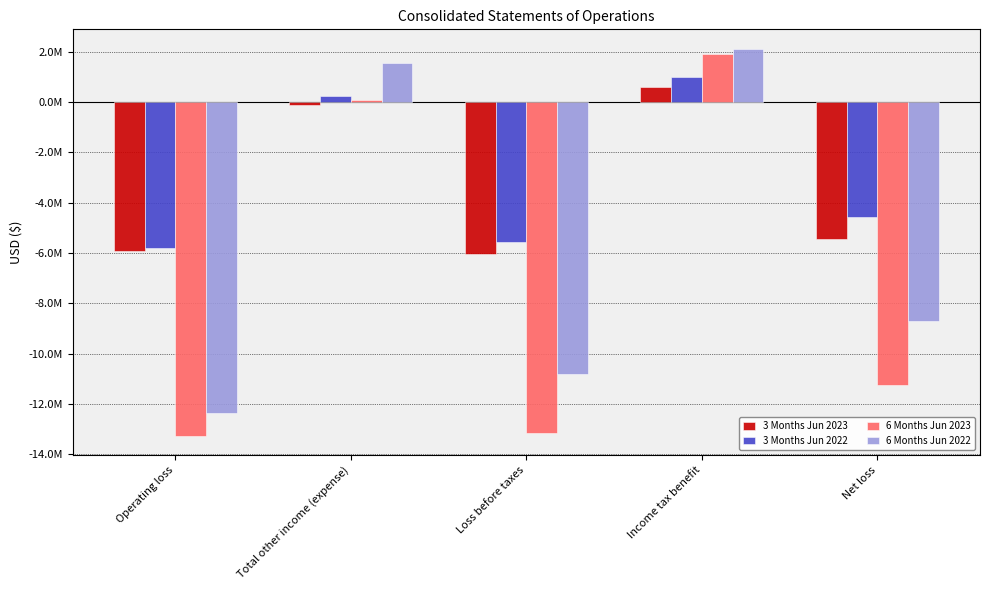

At which label does 3 Months Jun 2022 reach its minimum?

Operating loss